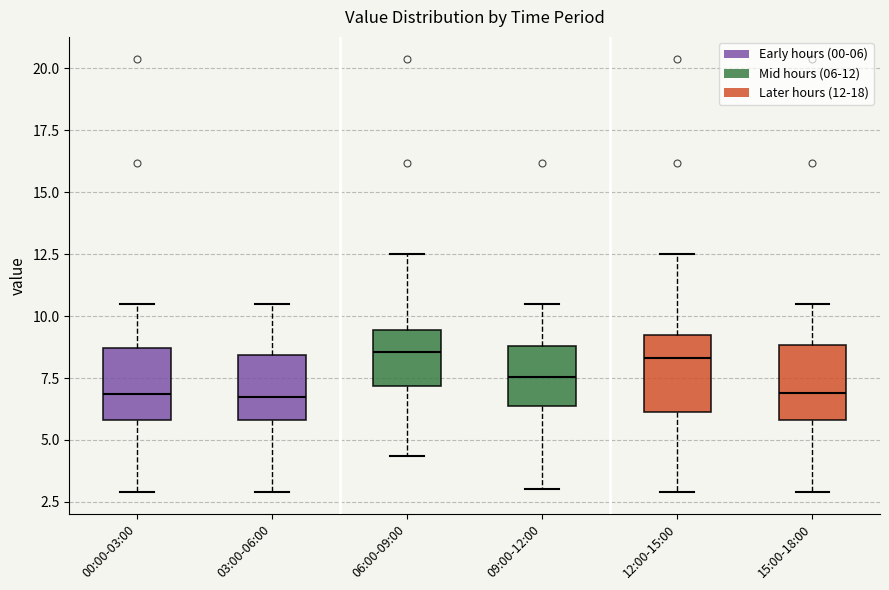

Reading left to right, read every box against the y-axis: the position of its median line, the range the box covers, and the ends of its whiskers. The values are not printed on the chart, so give them approximately, as read against the axis.

00:00-03:00: median 7.0, box 6.0 to 8.5, whiskers 3.0 to 10.5
03:00-06:00: median 7.0, box 6.0 to 8.5, whiskers 3.0 to 10.5
06:00-09:00: median 8.5, box 7.0 to 9.5, whiskers 4.5 to 12.5
09:00-12:00: median 7.5, box 6.5 to 9.0, whiskers 3.0 to 10.5
12:00-15:00: median 8.5, box 6.0 to 9.5, whiskers 3.0 to 12.5
15:00-18:00: median 7.0, box 6.0 to 9.0, whiskers 3.0 to 10.5